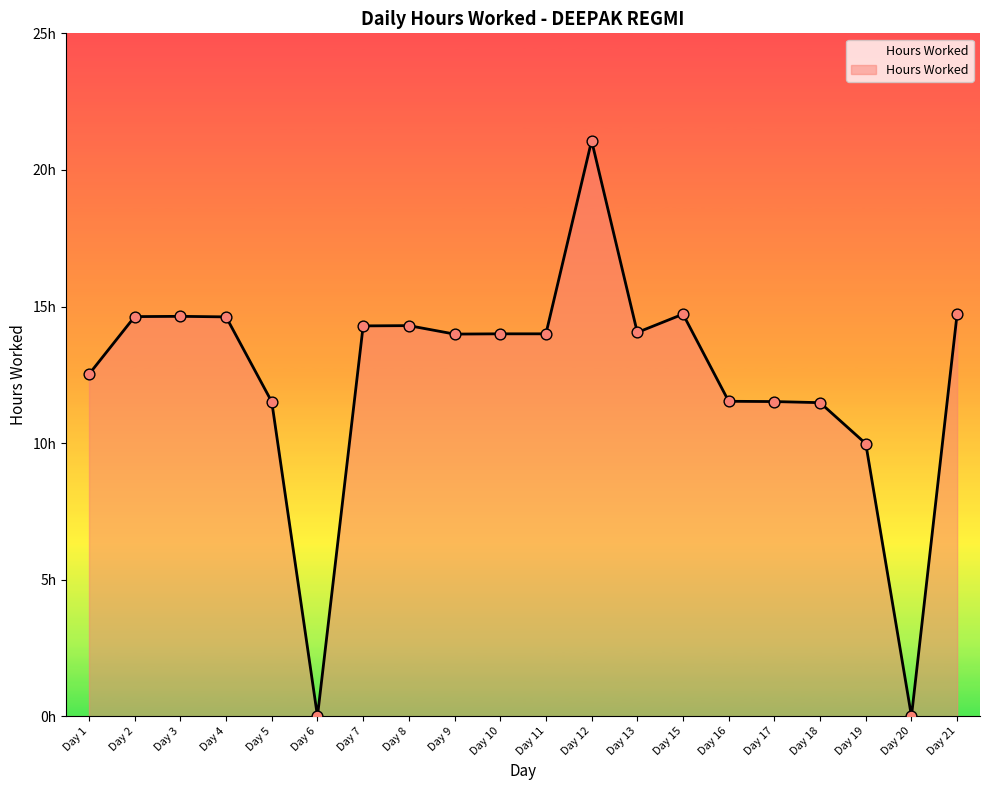

Which has a higher value, Day 8 or Day 5?

Day 8